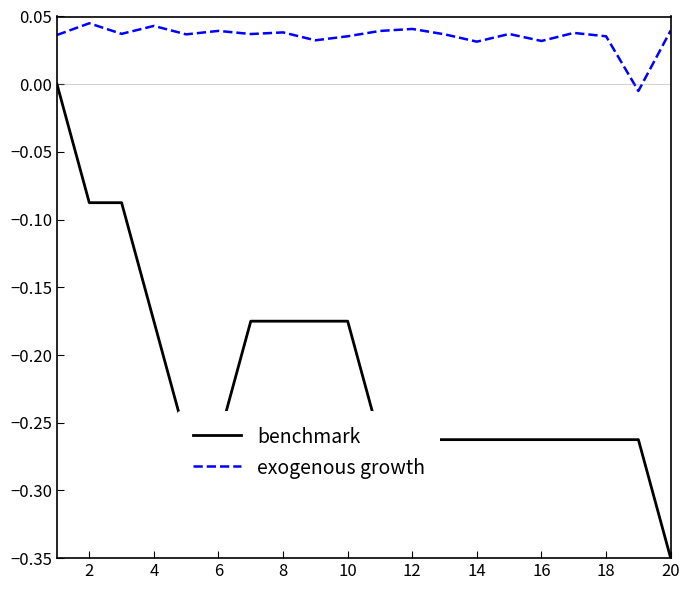

Does the chart have visible grid lines?

No